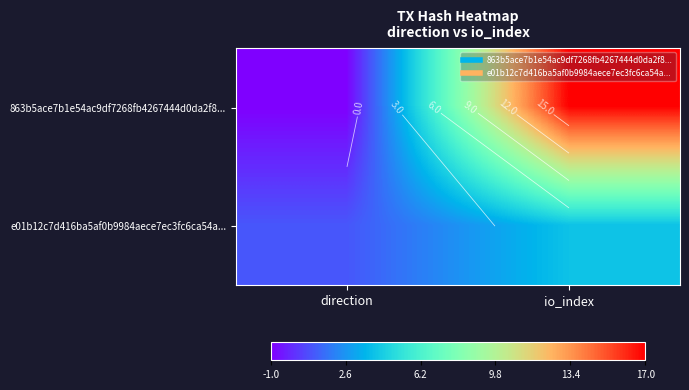

What is the average value of the 863b5ace7b1e54ac9df7268fb4267444d0da2f8... series?

8